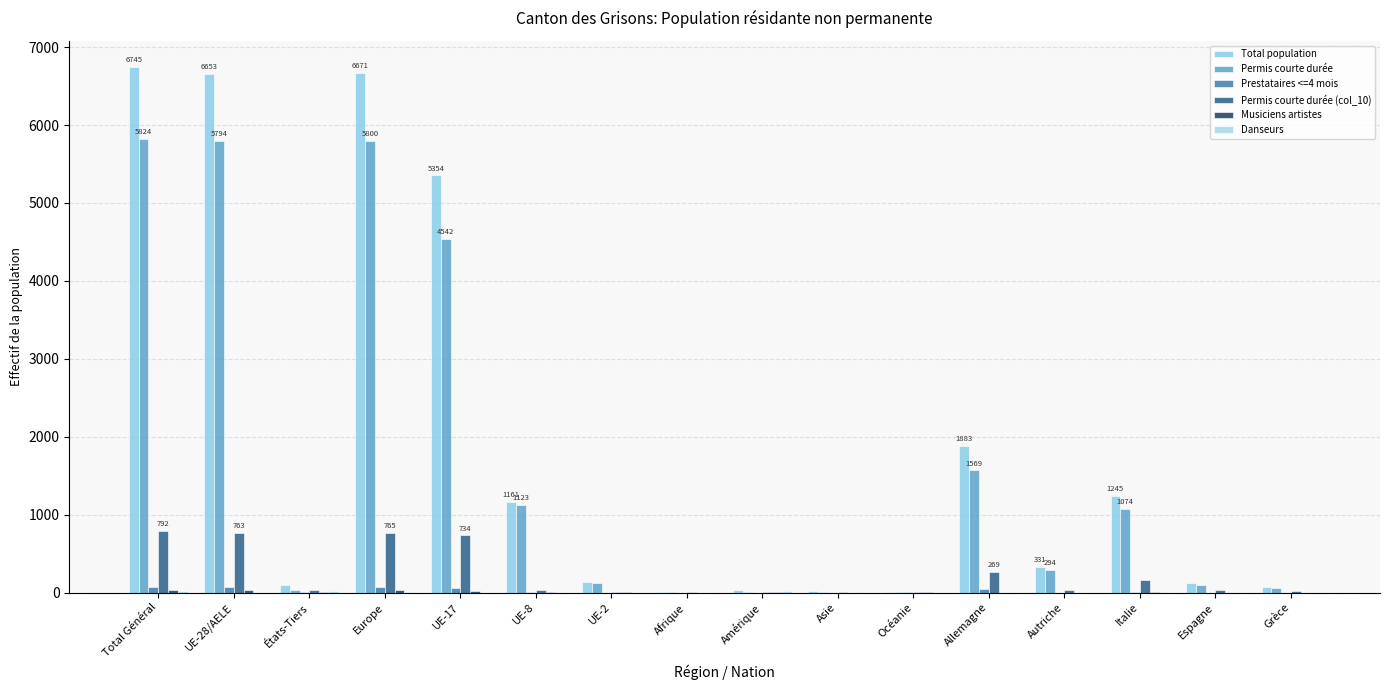

Are the bars horizontal?

No